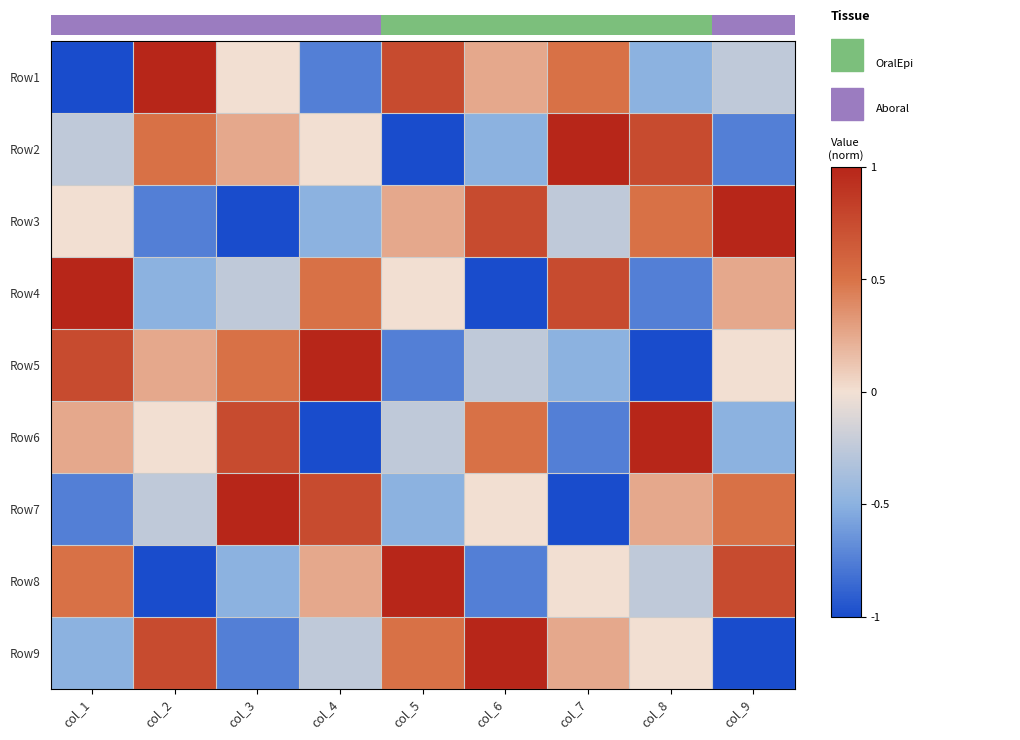

How many positive values does the Row3 series have?

4